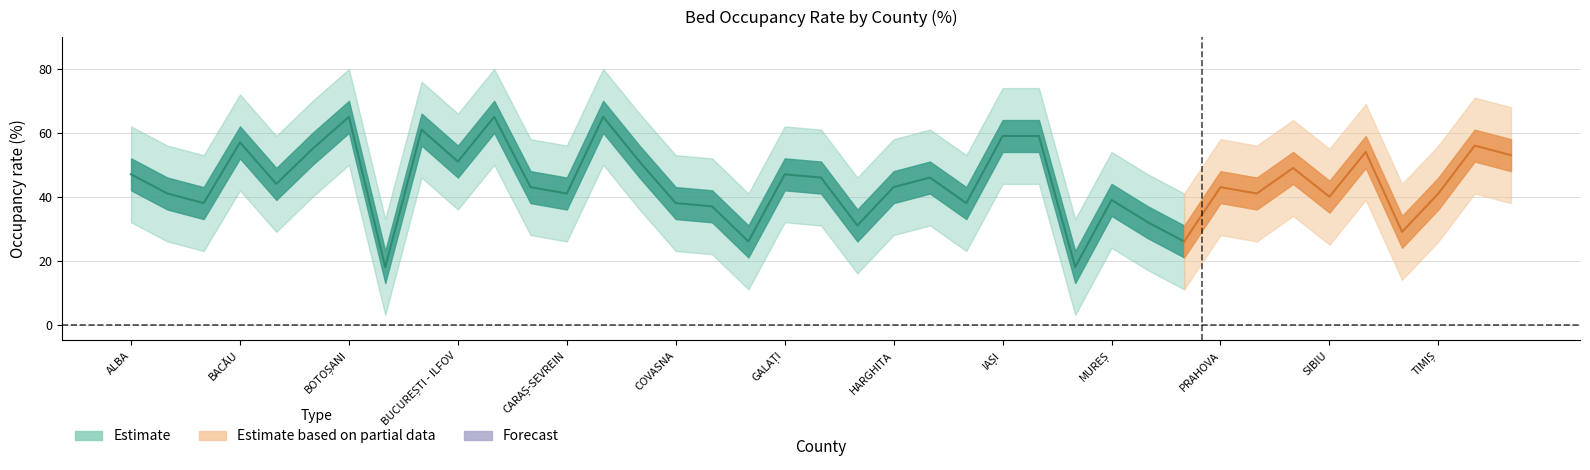

True or false: Upper band has a value of 80 at BUZĂU.

True